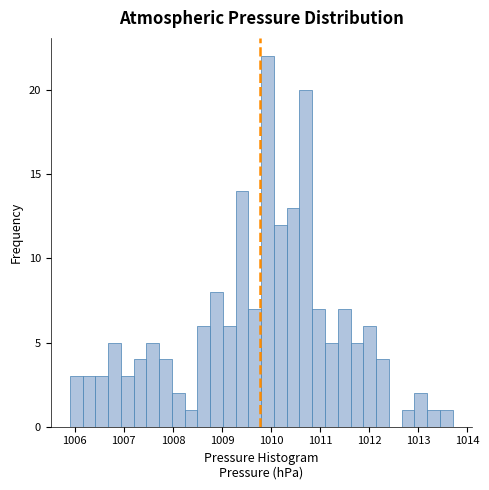

Around what value on the x-axis is the tallest bar? Give the approximate position of its centre, as read against the axis.

1009.9